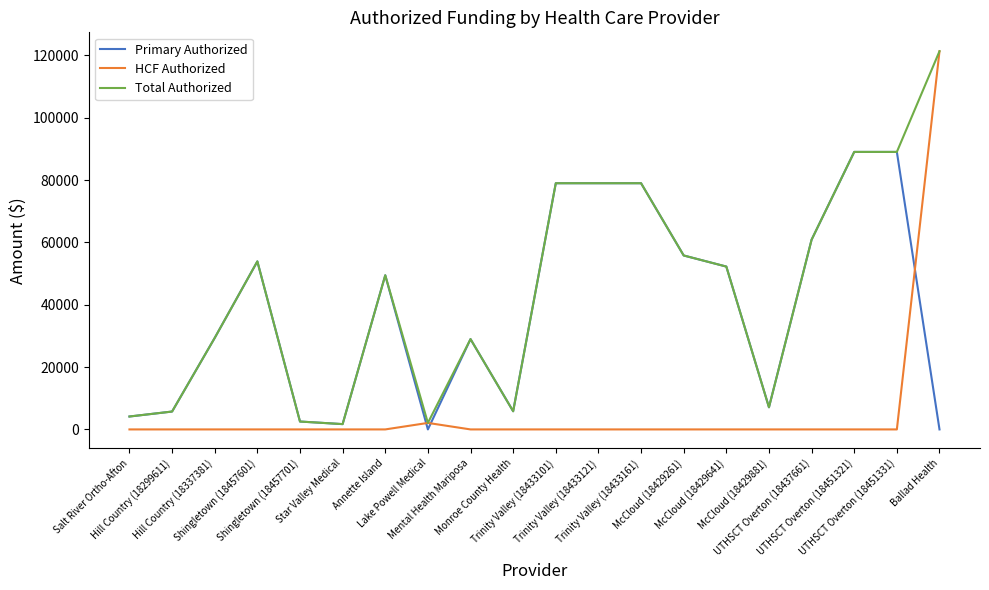

Which series has the widest spread of values?

HCF Authorized